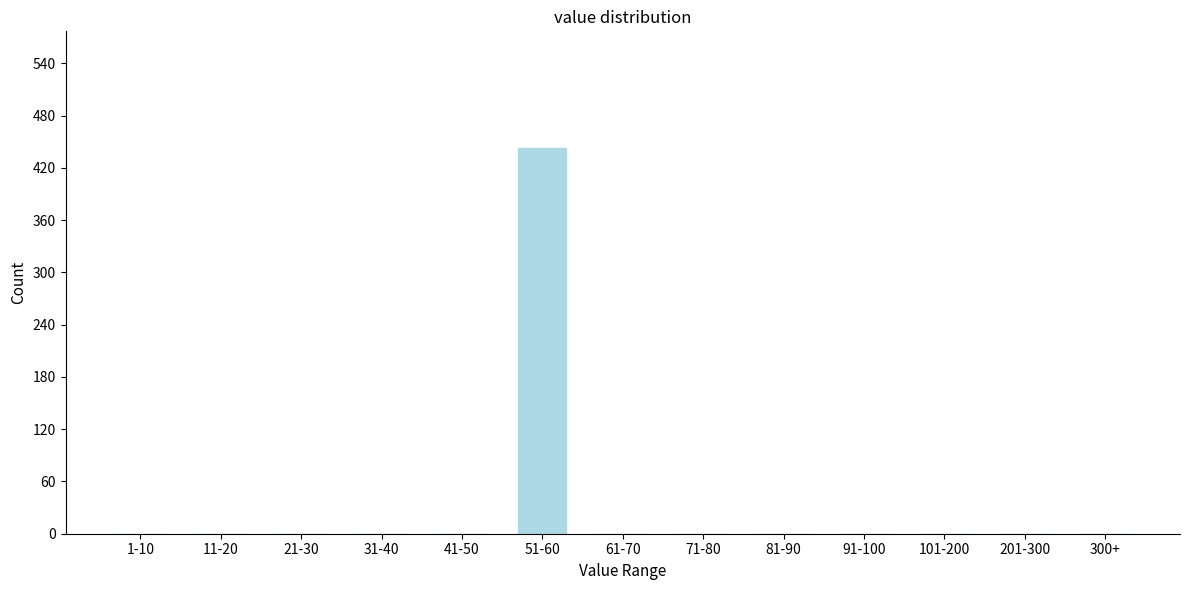

Reading left to right, what are all the values shown in this chart?

1-10=0	11-20=0	21-30=0	31-40=0	41-50=0	51-60=443	61-70=0	71-80=0	81-90=0	91-100=0	101-200=0	201-300=0	300+=0